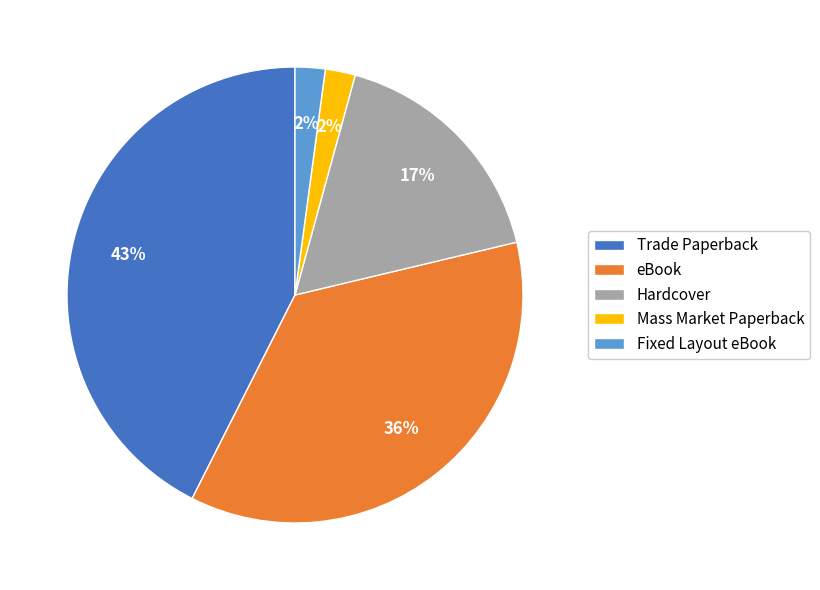

True or false: Fixed Layout eBook accounts for 2% of the total.

True